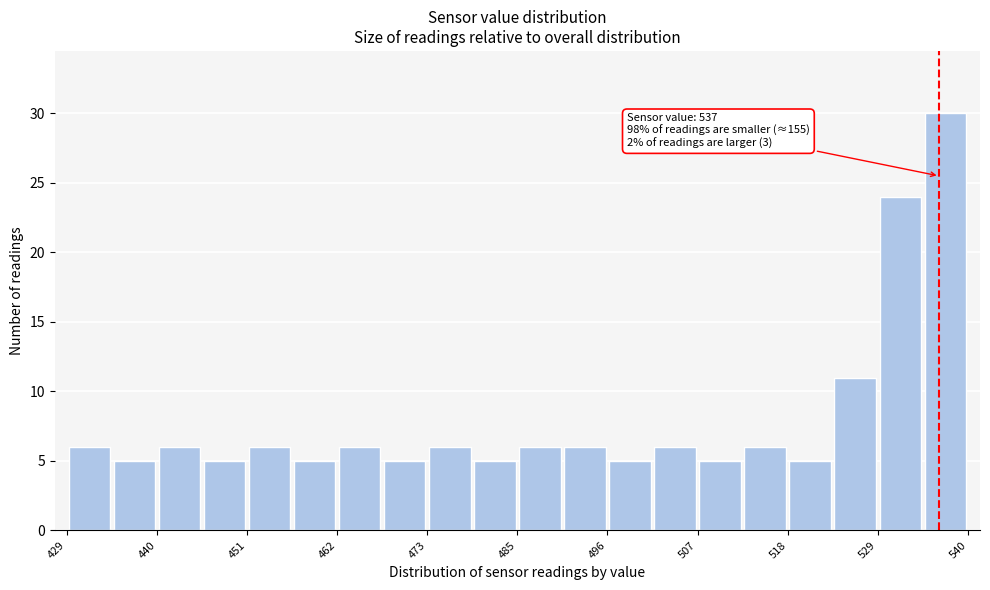

Read against the x-axis, roughly where is the centre of the tallest bar?

538